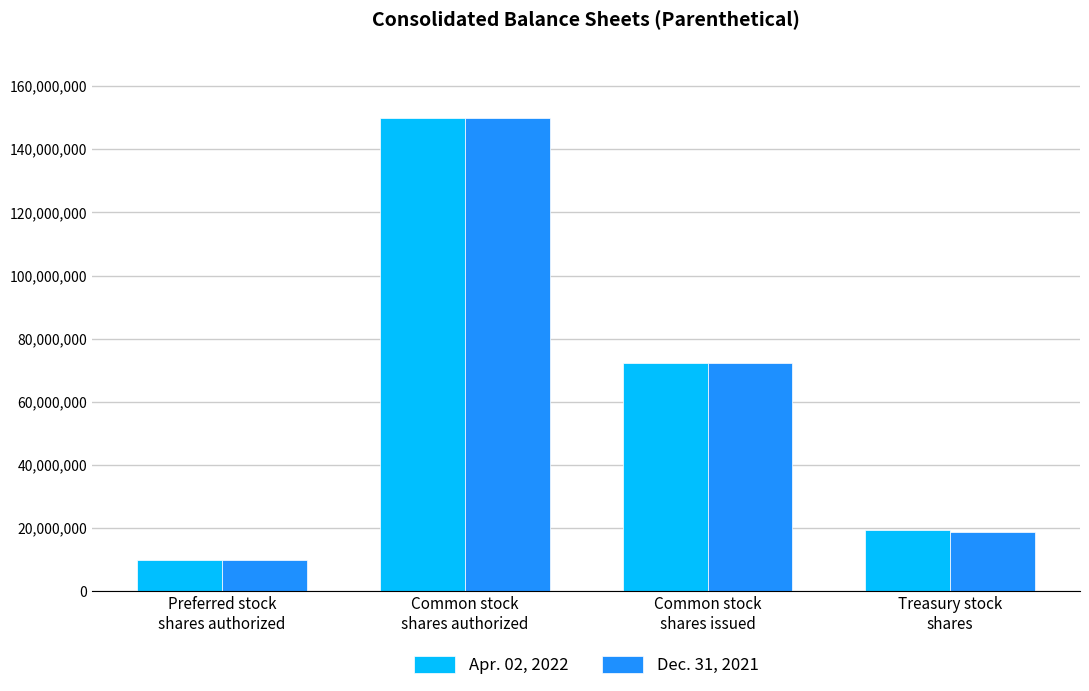

Reading left to right, transcribe all the data shown in this chart.

Apr. 02, 2022: 10000000	150000000	72151857	19367014
Dec. 31, 2021: 10000000	150000000	72151857	18736582